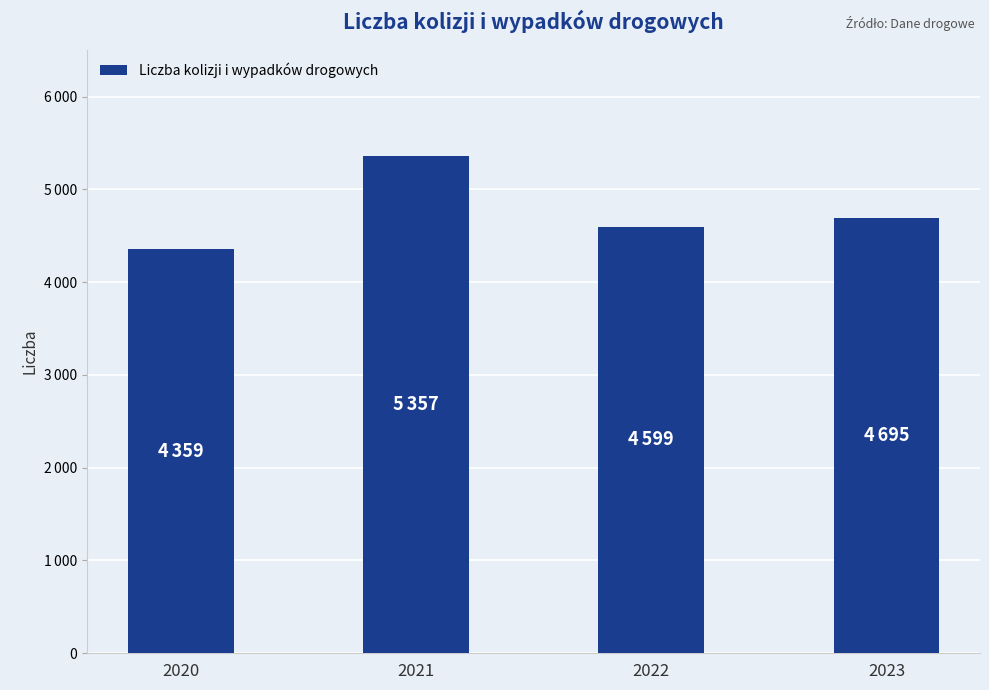

Does the chart contain any negative values?

No